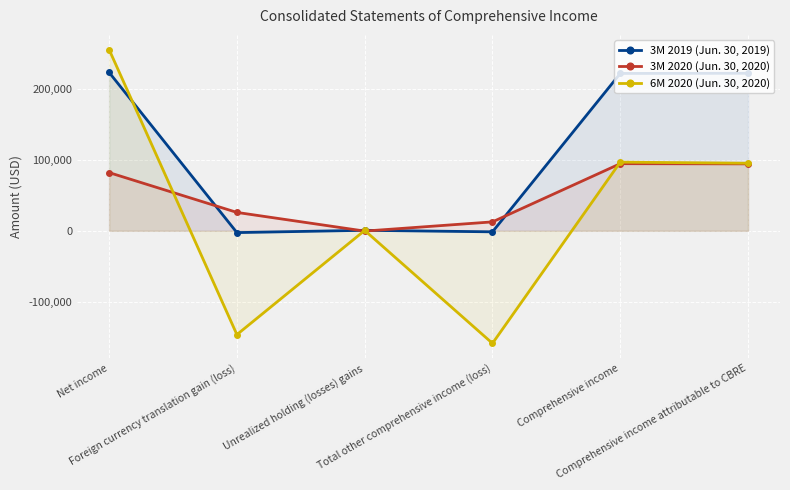

Is the value of 6M 2020 (Jun. 30, 2020) at Comprehensive income attributable to CBRE greater than the value of 3M 2019 (Jun. 30, 2019) at Foreign currency translation gain (loss)?

Yes